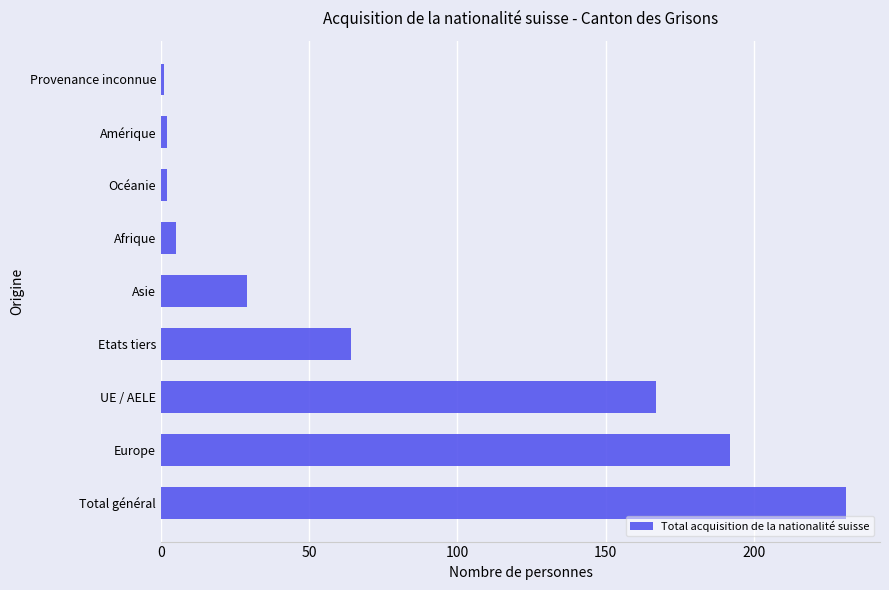

What is the difference between the maximum and minimum values?

230